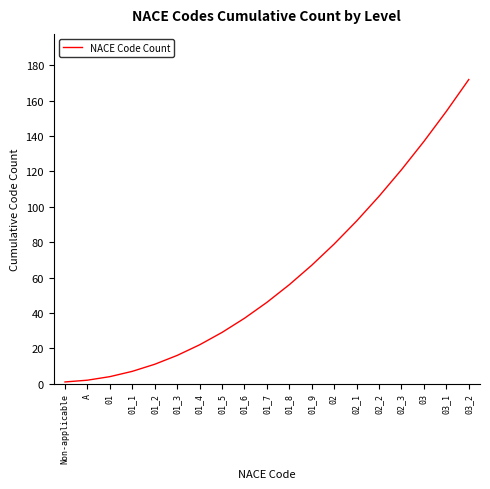

Reading right to left, extract all data points from this chart.

172	154	137	121	106	92	79	67	56	46	37	29	22	16	11	7	4	2	1